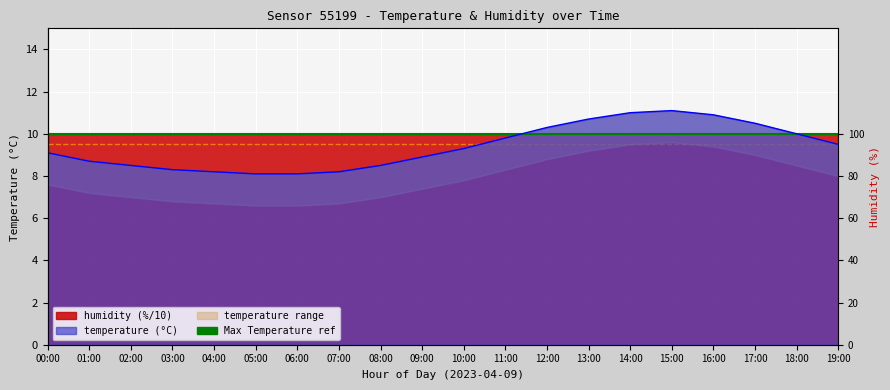

At which category does the chart reach its minimum across all series?

05:00